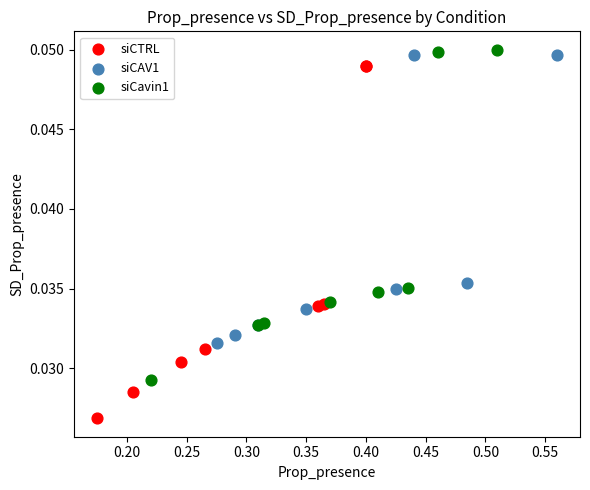

Which series contains the lowest Y value?

siCTRL